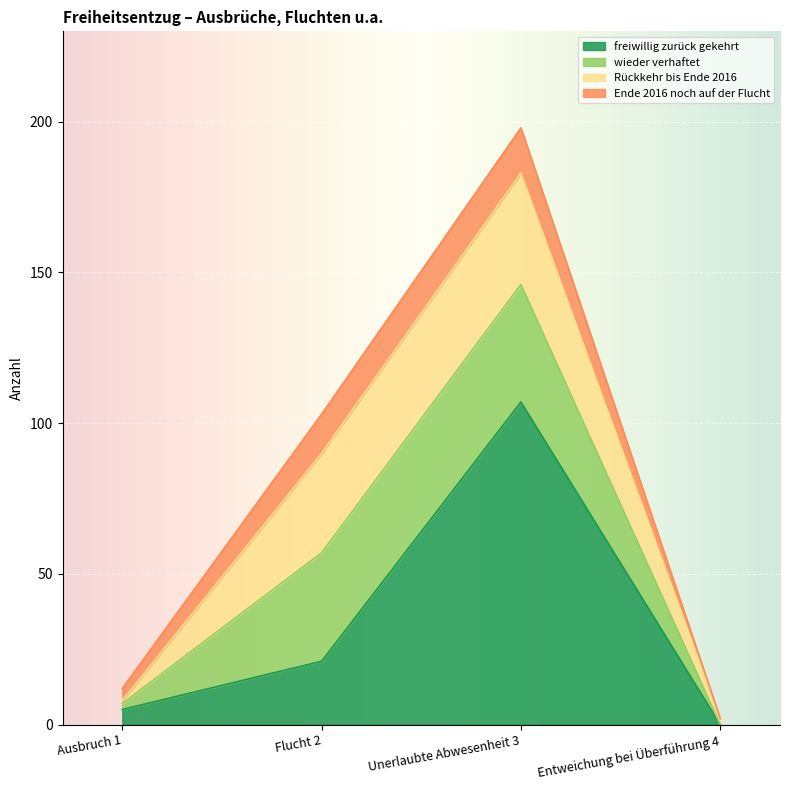

Reading right to left, transcribe the values for freiwillig zurück gekehrt.

0	107	21	5